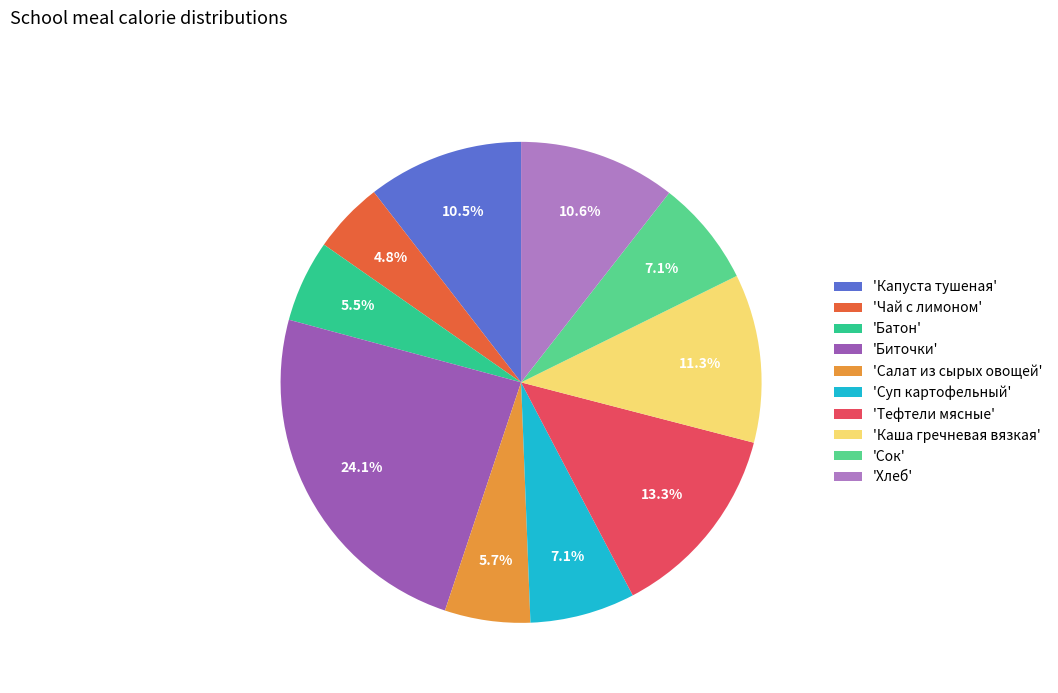

How many slices are in this pie chart?

10